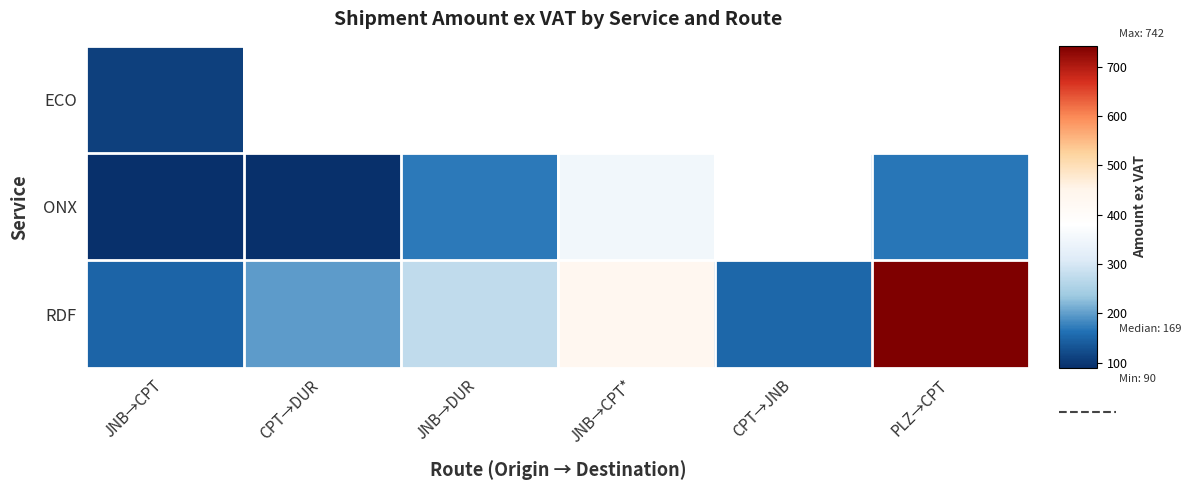

List the series in order of their peak value, highest first.

RDF, ONX, ECO